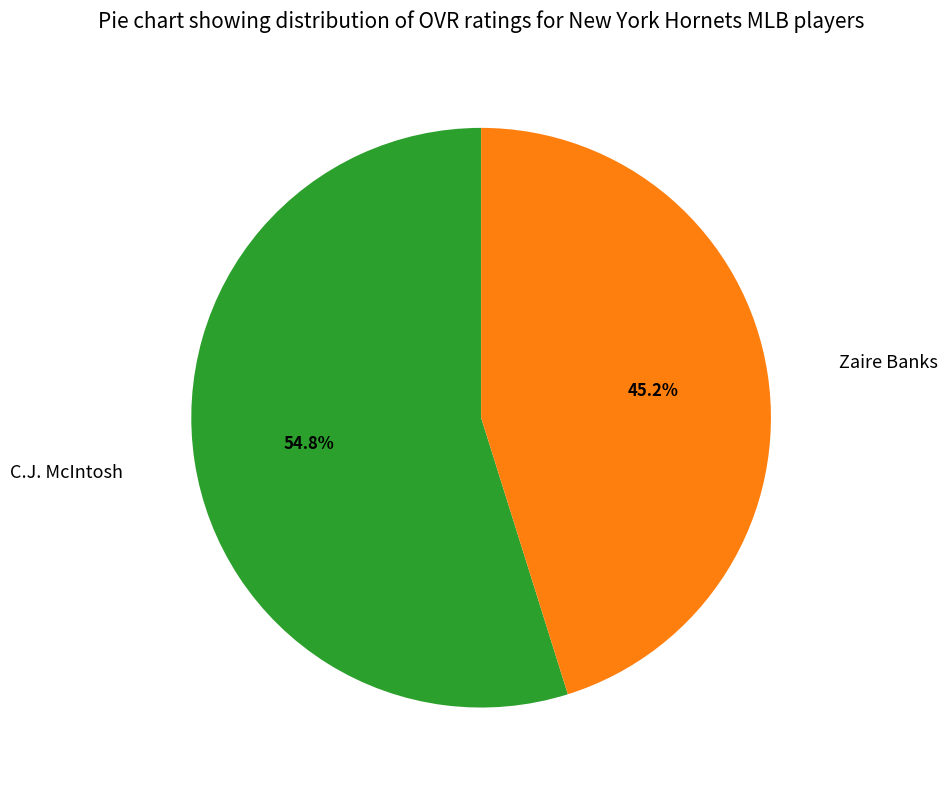

Does C.J. McIntosh account for over 50% of the chart?

Yes